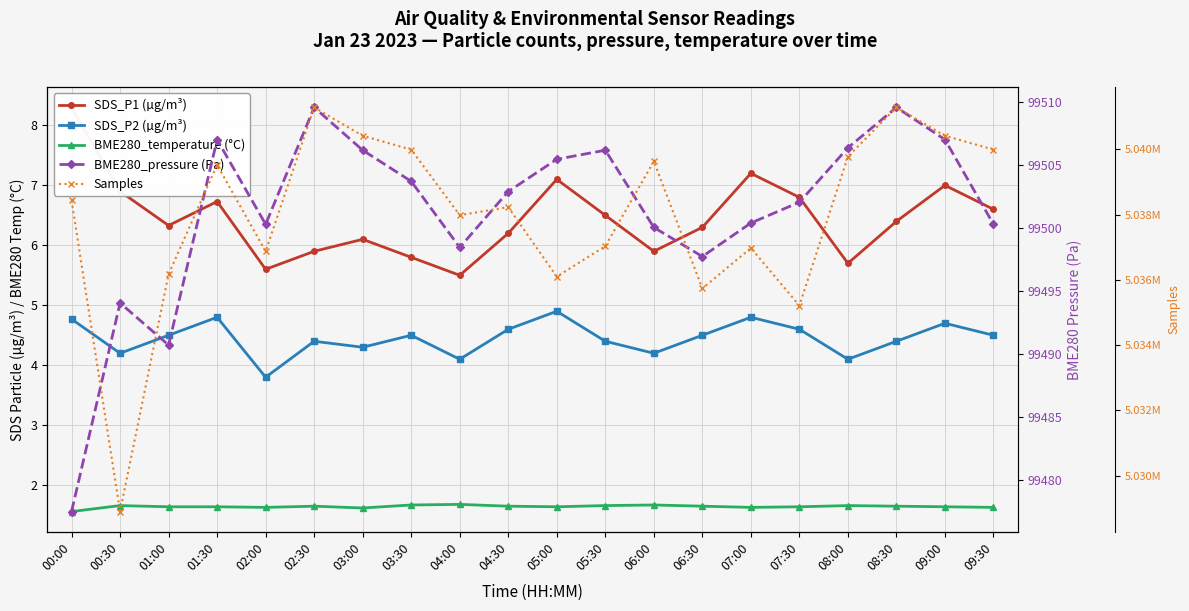

True or false: SDS_P2 (µg/m³) and BME280_temperature (°C) intersect in this chart.

False